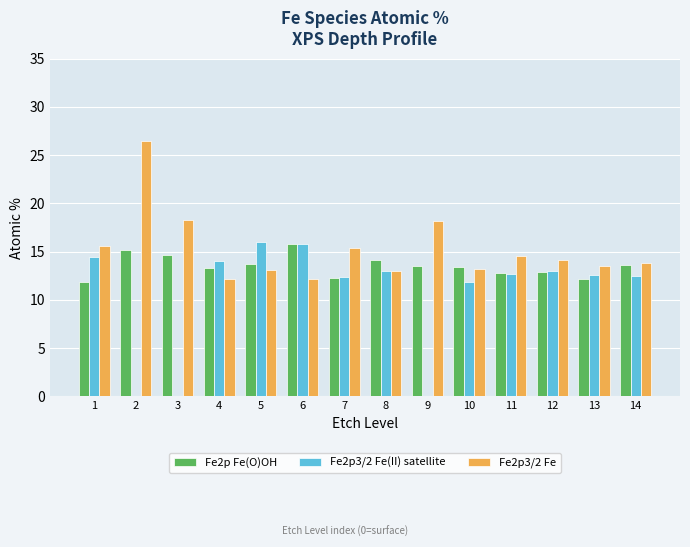

Are the bars grouped side by side (vs. stacked)?

Yes